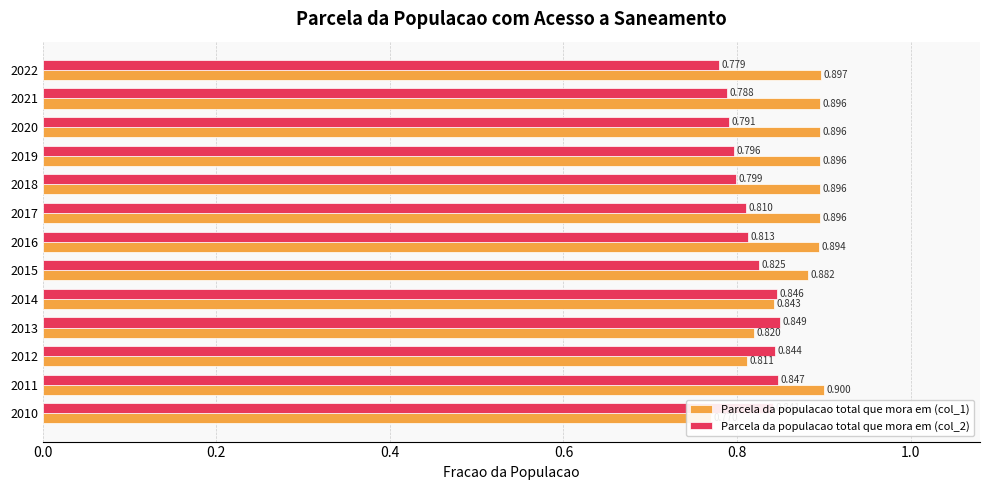

Reading right to left, transcribe all the data shown in this chart.

Parcela da populacao total que mora em (col_1): 0.9	0.9	0.9	0.9	0.9	0.9	0.9	0.9	0.8	0.8	0.8	0.9	0.8
Parcela da populacao total que mora em (col_2): 0.8	0.8	0.8	0.8	0.8	0.8	0.8	0.8	0.8	0.8	0.8	0.8	0.8